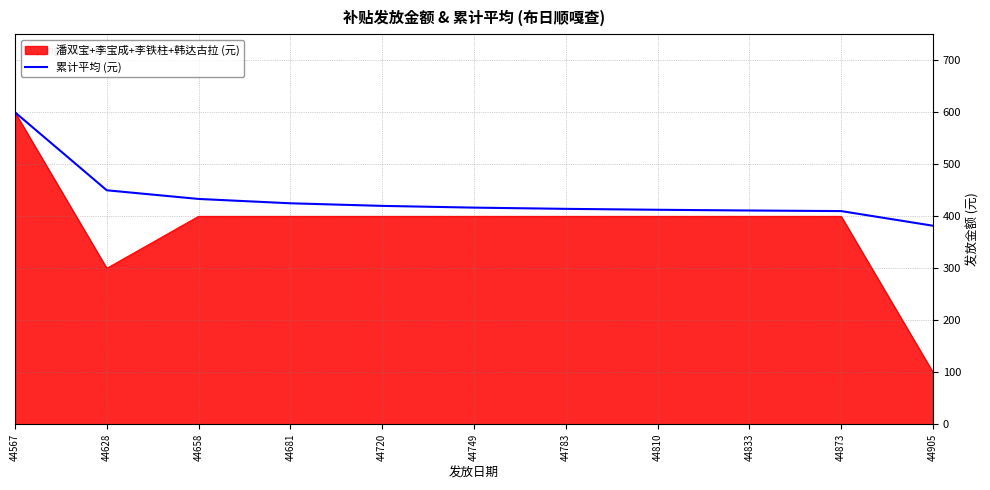

Which series has the largest range (max minus min)?

潘双宝+李宝成+李铁柱+韩达古拉 (元)